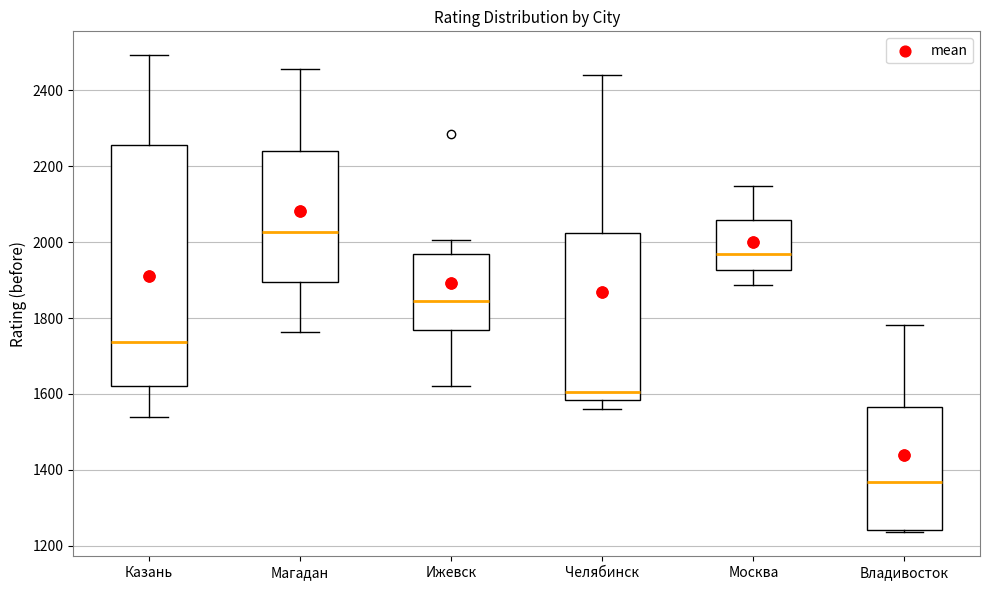

Reading left to right, read every box against the y-axis: the position of its median line, the range the box covers, and the ends of its whiskers. The values are not printed on the chart, so give them approximately, as read against the axis.

Казань: median 1740, box 1620 to 2260, whiskers 1540 to 2500
Магадан: median 2020, box 1900 to 2240, whiskers 1760 to 2460
Ижевск: median 1840, box 1760 to 1960, whiskers 1620 to 2000
Челябинск: median 1600, box 1580 to 2020, whiskers 1560 to 2440
Москва: median 1960, box 1920 to 2060, whiskers 1880 to 2140
Владивосток: median 1360, box 1240 to 1560, whiskers 1240 (just below the box's lower edge) to 1780